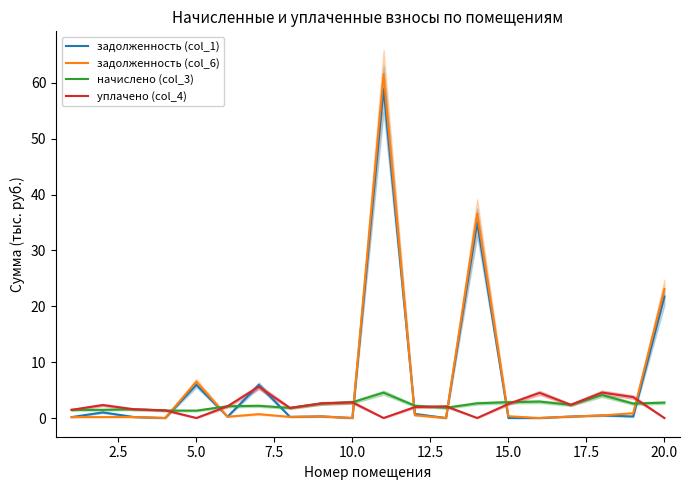

Count the number of categories in the chart.

20